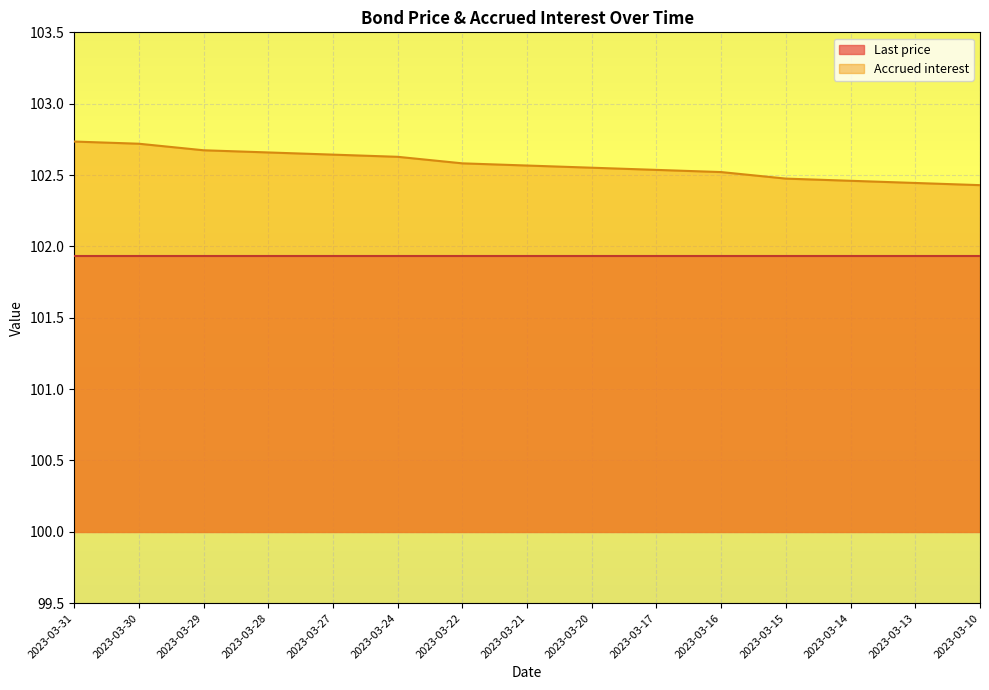

What is the value of the 1st point from the left?

102.7